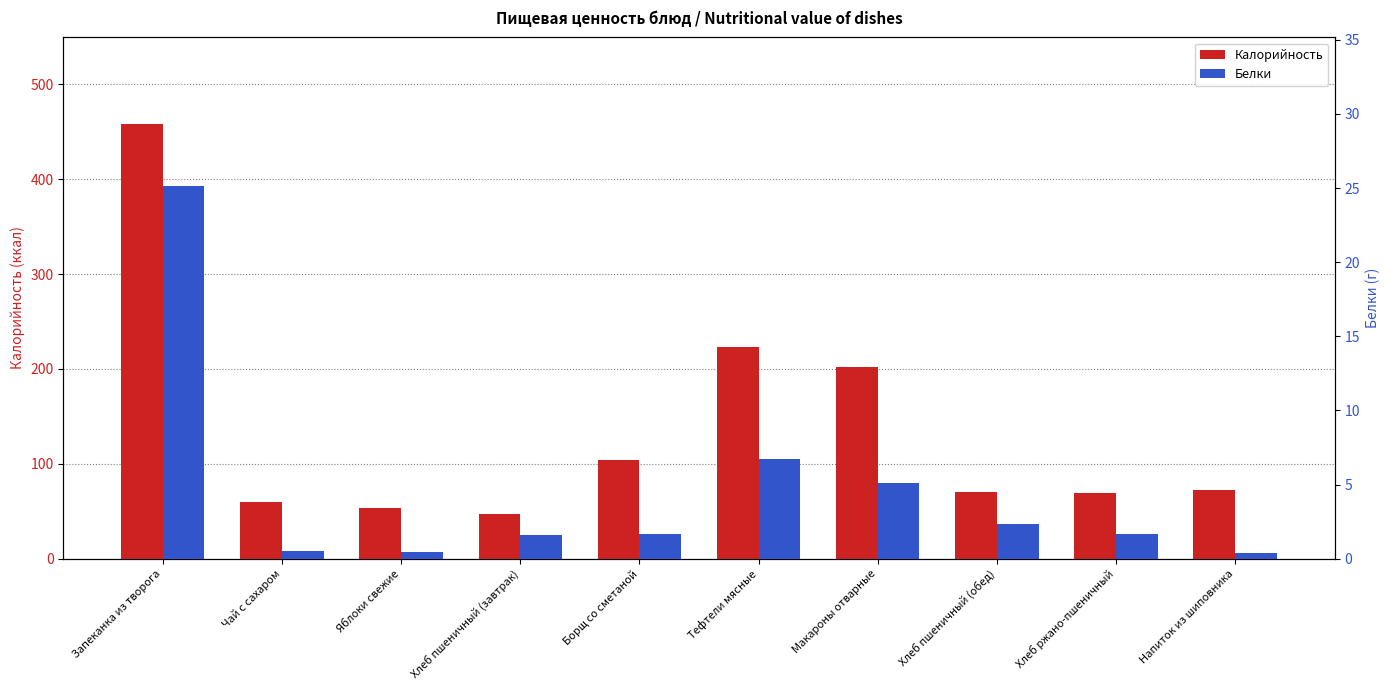

Reading left to right, transcribe all the data shown in this chart.

Калорийность: 458.0	60.0	53.3	46.8	104.0	223.0	201.9	70.1	69.0	72.8
Белки: 25.1	0.5	0.5	1.6	1.7	6.7	5.1	2.4	1.7	0.4